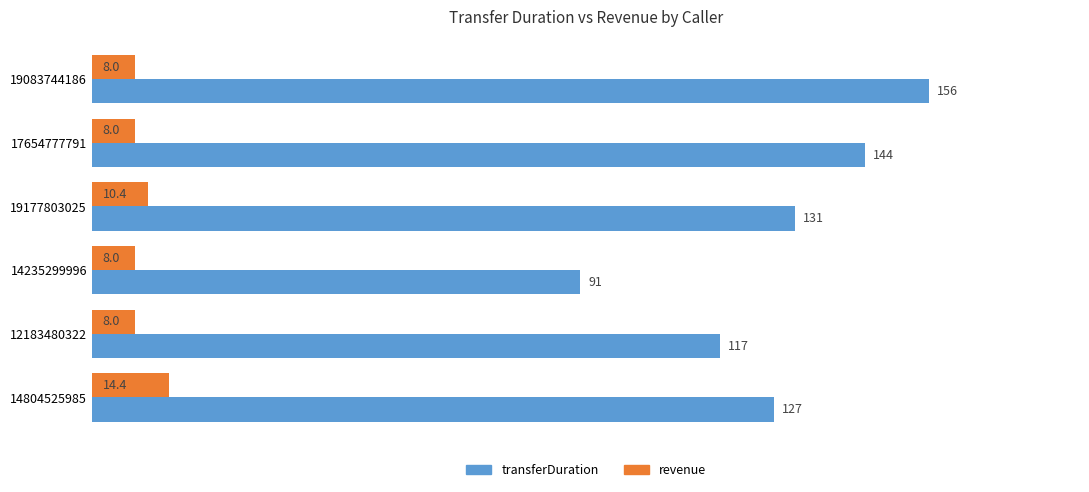

Is it true that revenue equals 14.4 at 14804525985?

True